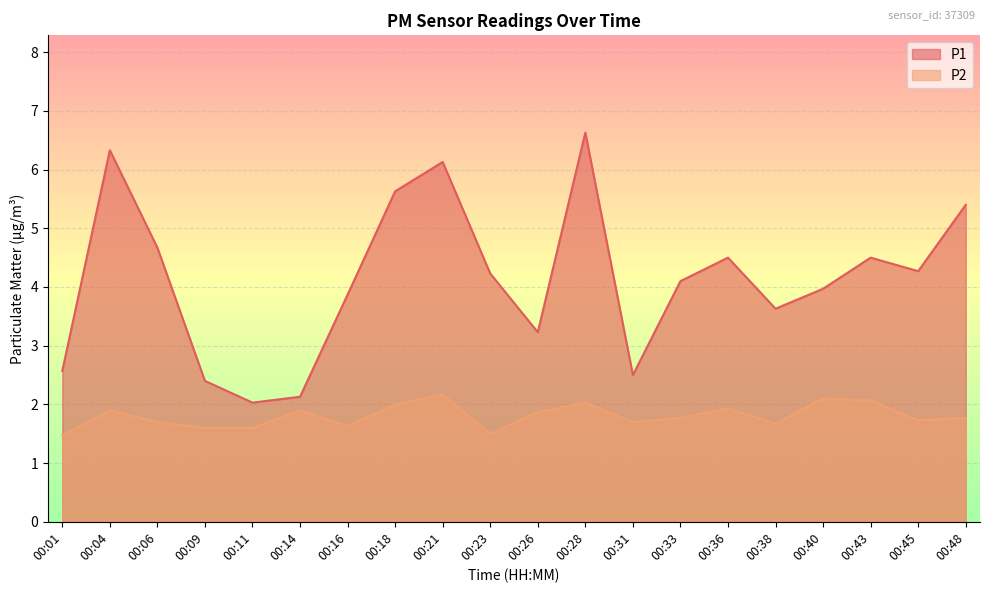

What is the sum of all P1 values?

82.7